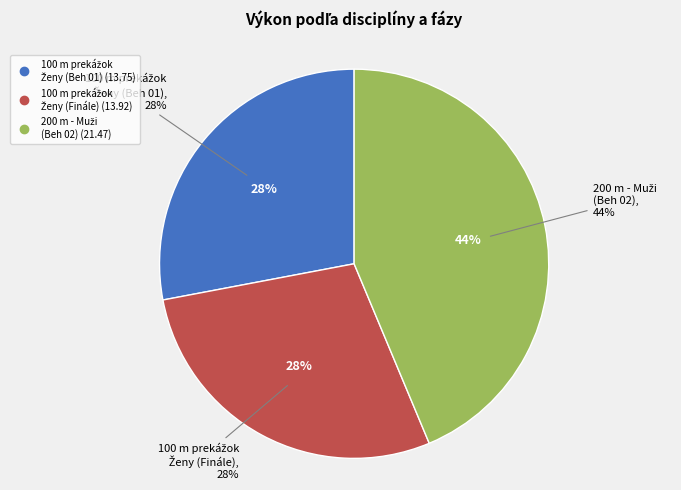

To the nearest percent, what portion does 100 m prekážok [83,8cm] - Ženy (Finále) represent?

28%